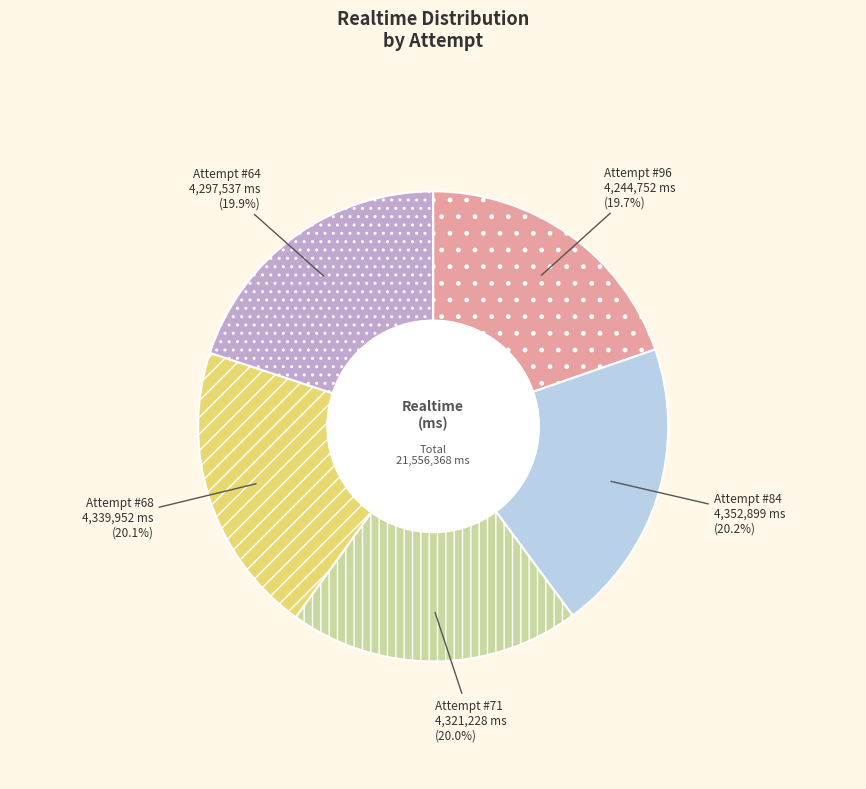

Is there any slice that represents more than half of the pie?

No